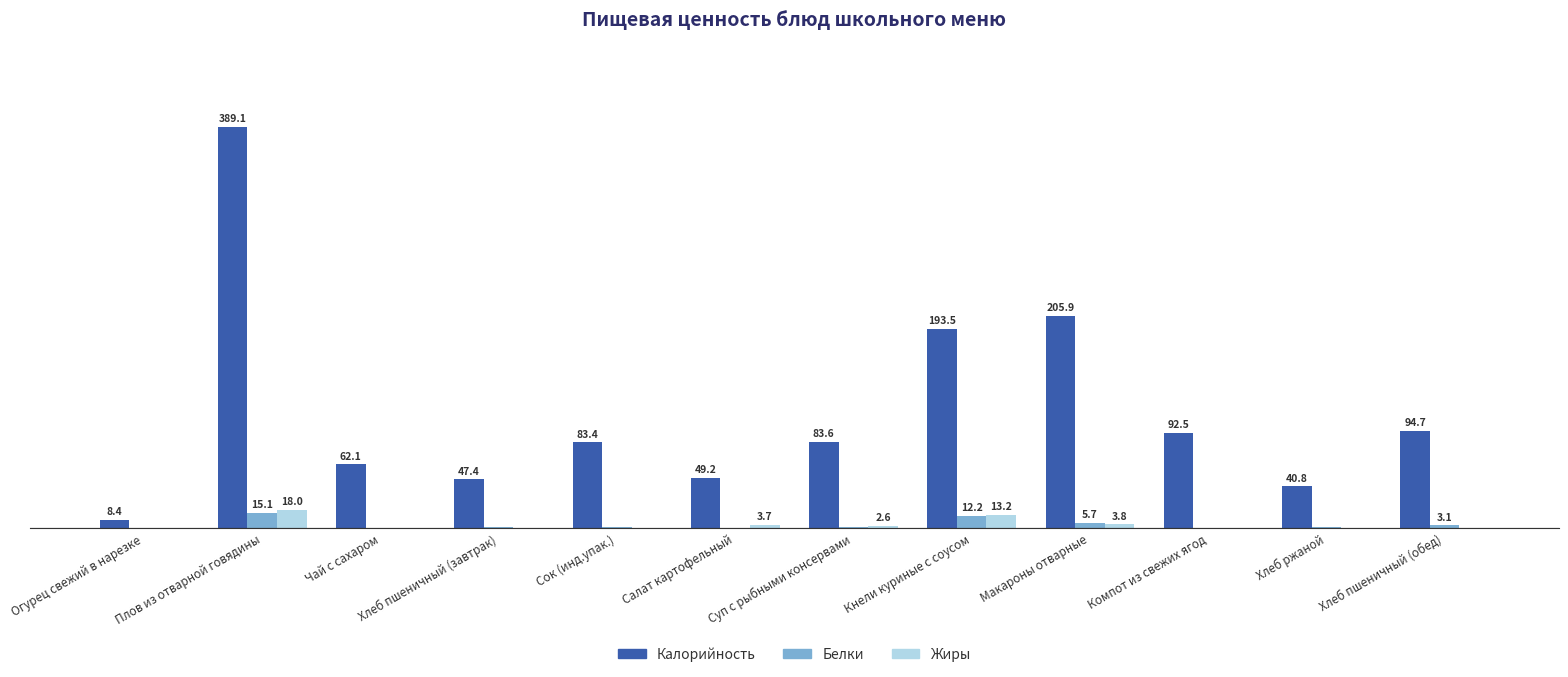

Does the chart contain stacked bars?

No